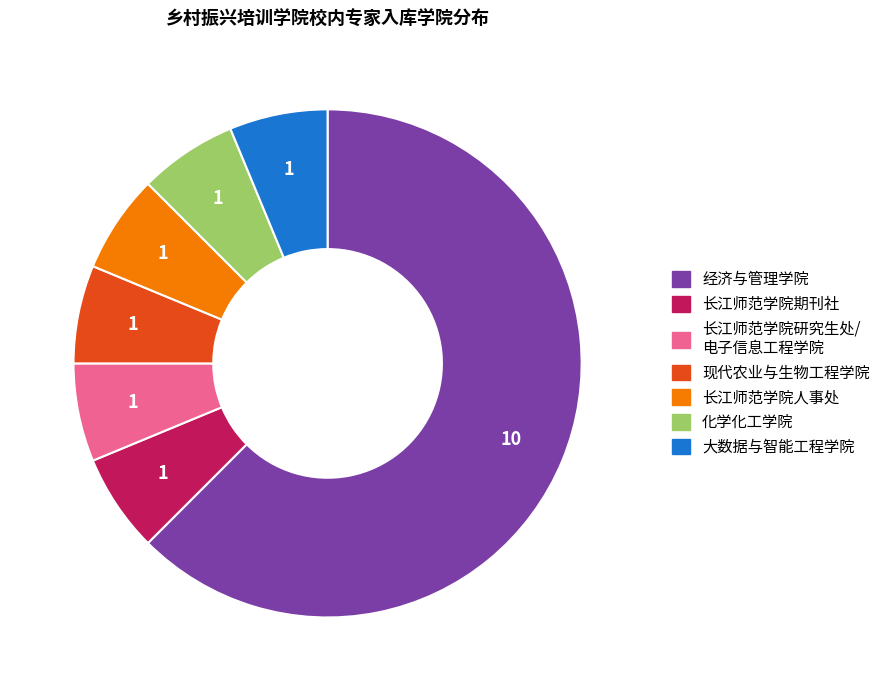

Does any single category account for the majority?

Yes